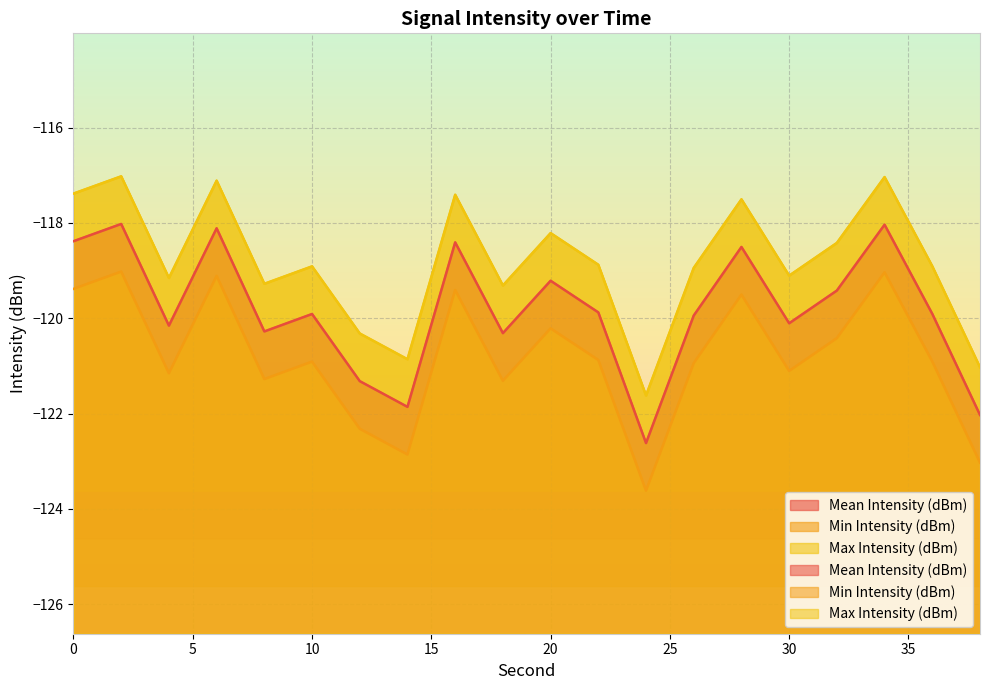

Rank the series by their average value, from lowest to highest.

Min Intensity (dBm), Mean Intensity (dBm), Max Intensity (dBm)